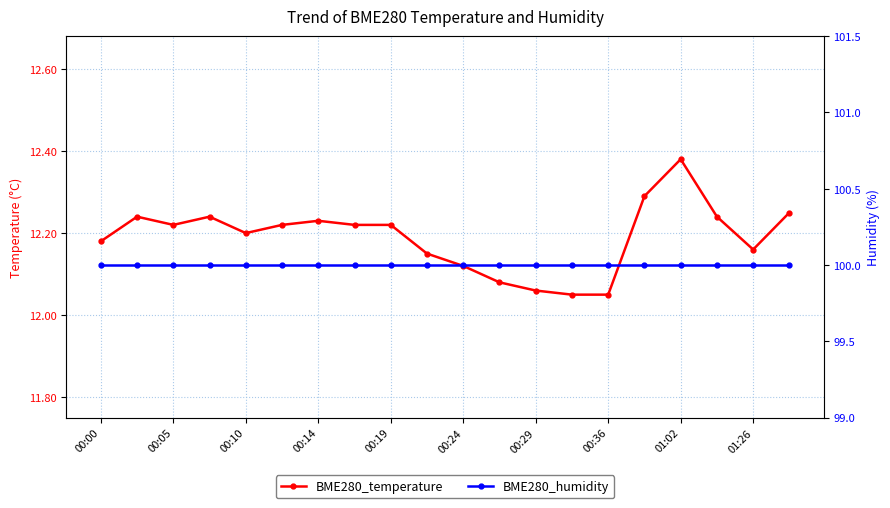

What is the sum of all BME280_humidity values?

2000.0